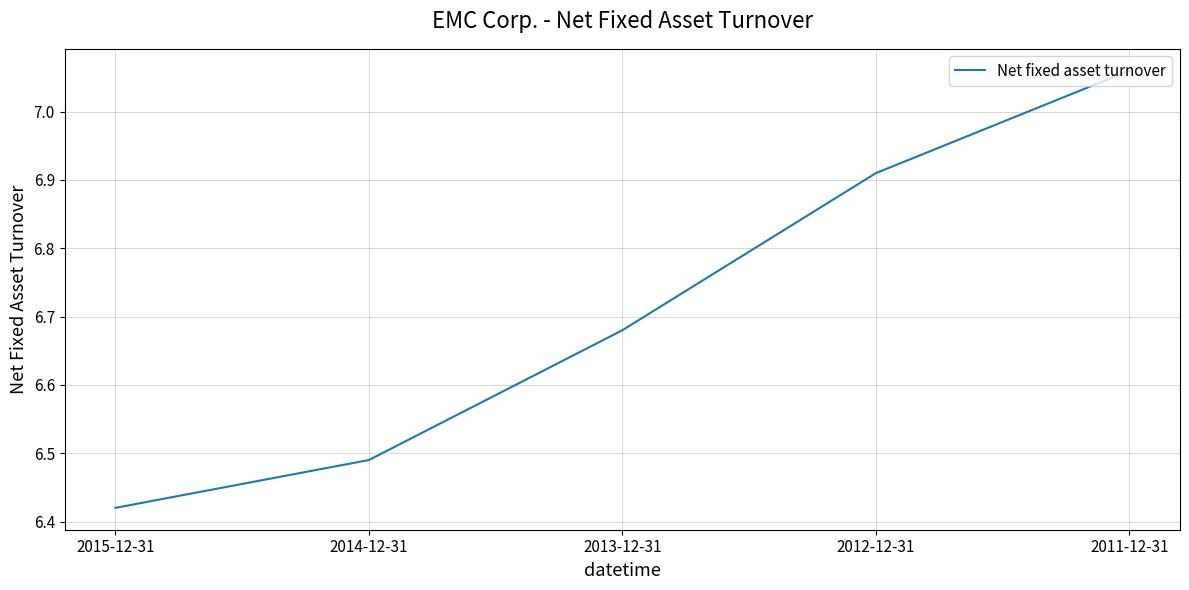

What position from the left is 2012-12-31?

4